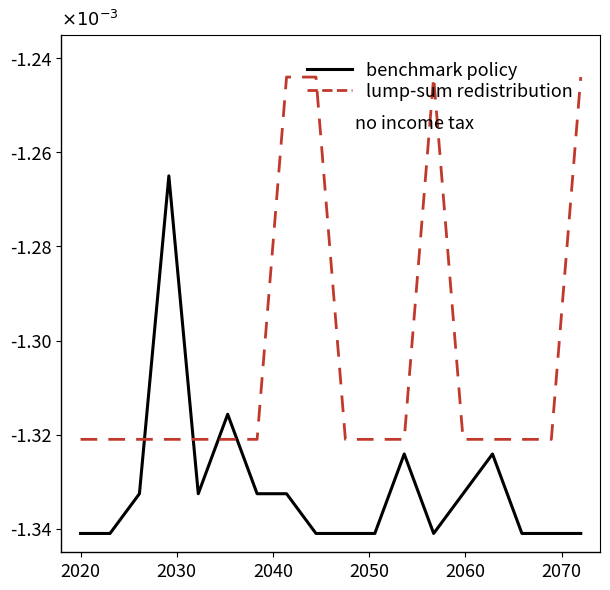

True or false: benchmark policy and lump-sum redistribution intersect in this chart.

True